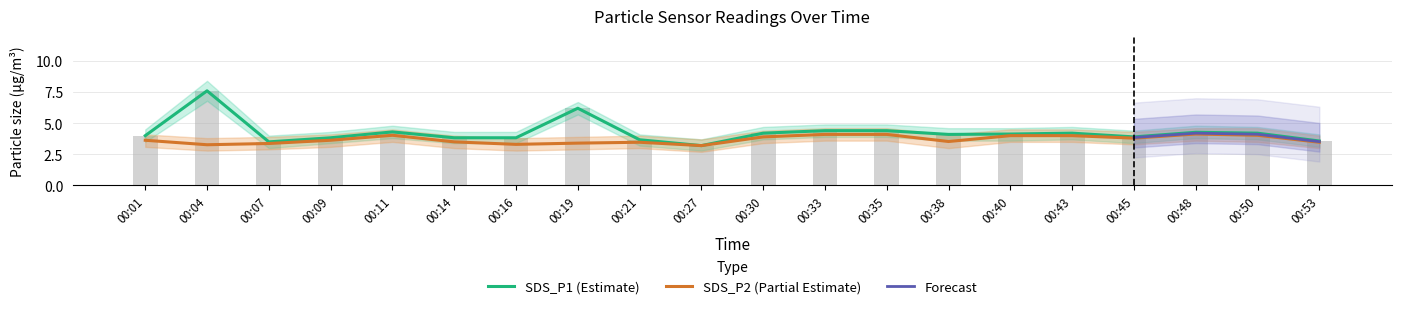

How many data points does each series have?

20